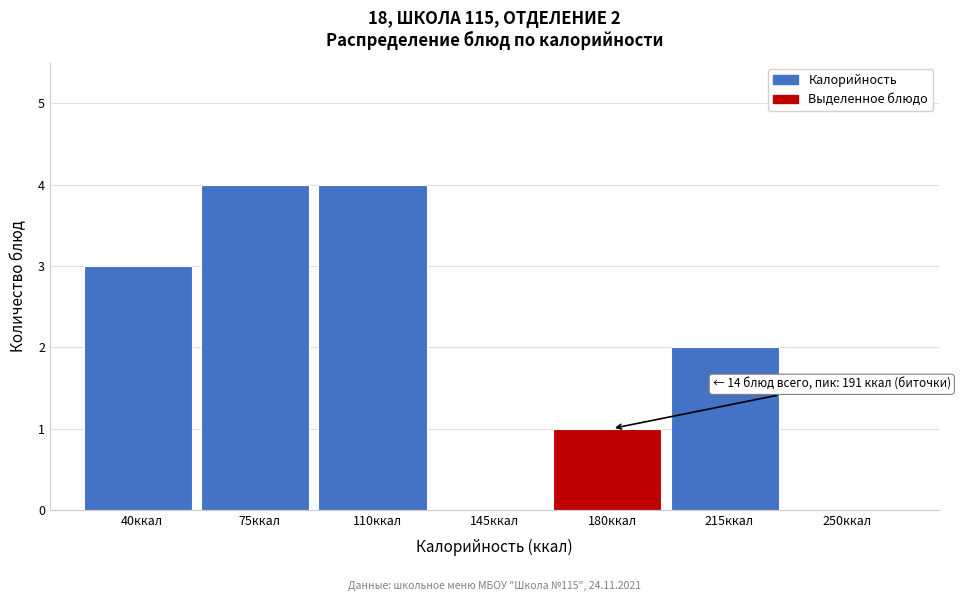

Reading right to left, what are all the values shown in this chart?

250ккал=0	215ккал=2	180ккал=1	145ккал=0	110ккал=4	75ккал=4	40ккал=3